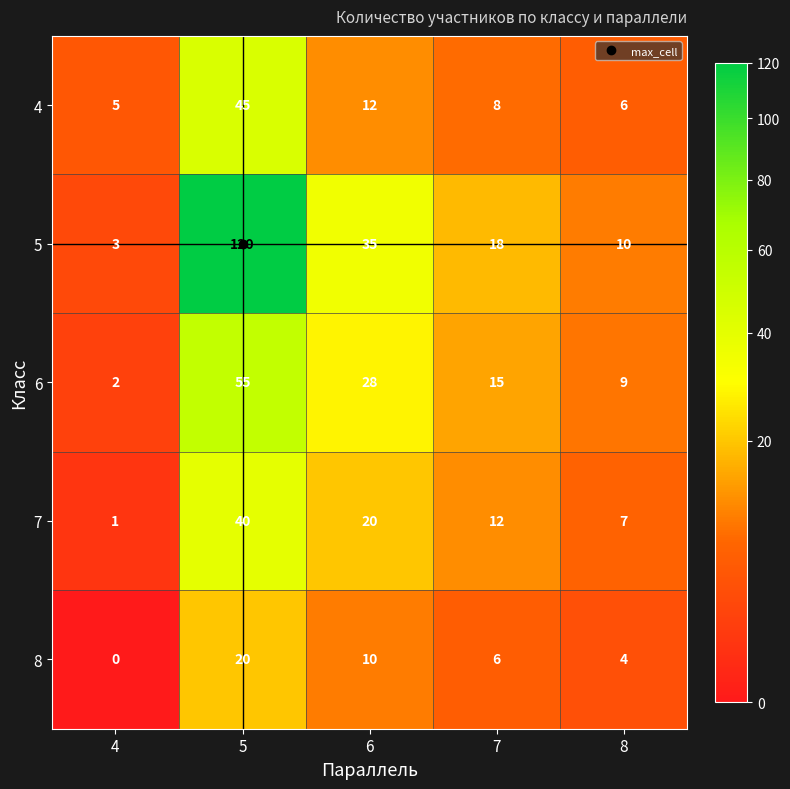

Count the 8 values in the range 4 to 10.

3